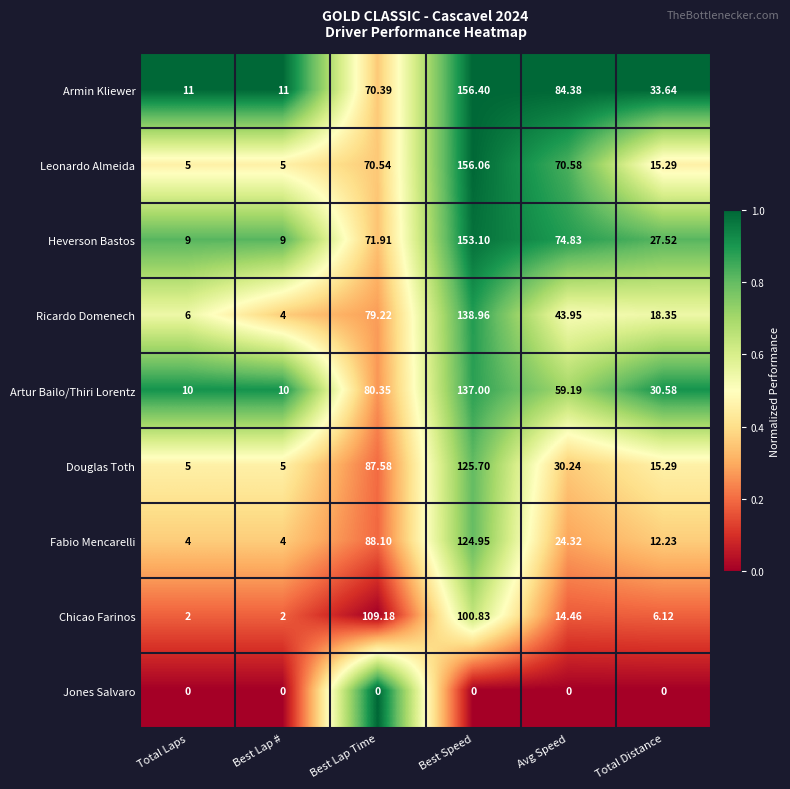

At which category is the sum across all series the highest?

Best Speed